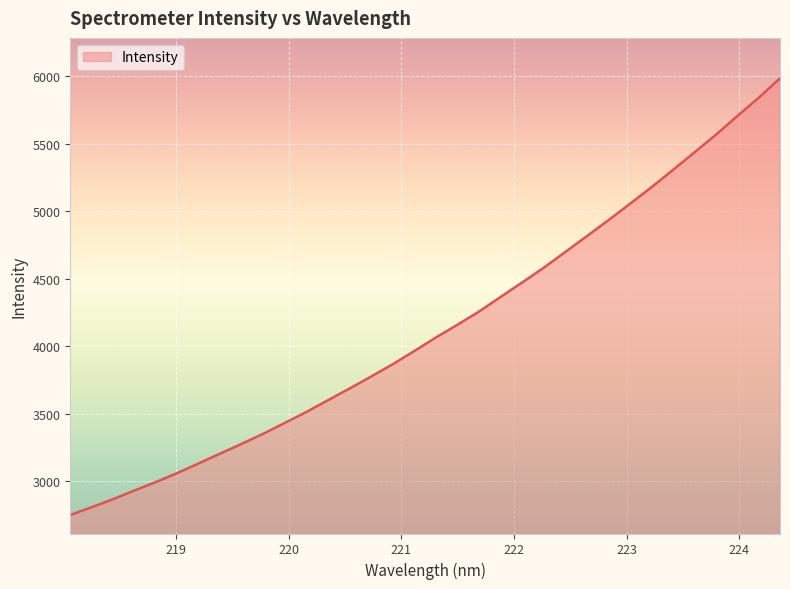

Reading left to right, list all the values displayed in this chart.

2750.0	2807.7	2867.6	2932.6	2995.5	3062.3	3134.9	3207.3	3279.9	3354.6	3434.6	3516.0	3602.9	3689.1	3777.7	3868.6	3966.1	4066.1	4160.4	4257.8	4365.7	4472.6	4581.5	4697.7	4814.9	4932.6	5053.8	5176.5	5304.6	5435.0	5565.4	5704.6	5840.5	5986.2